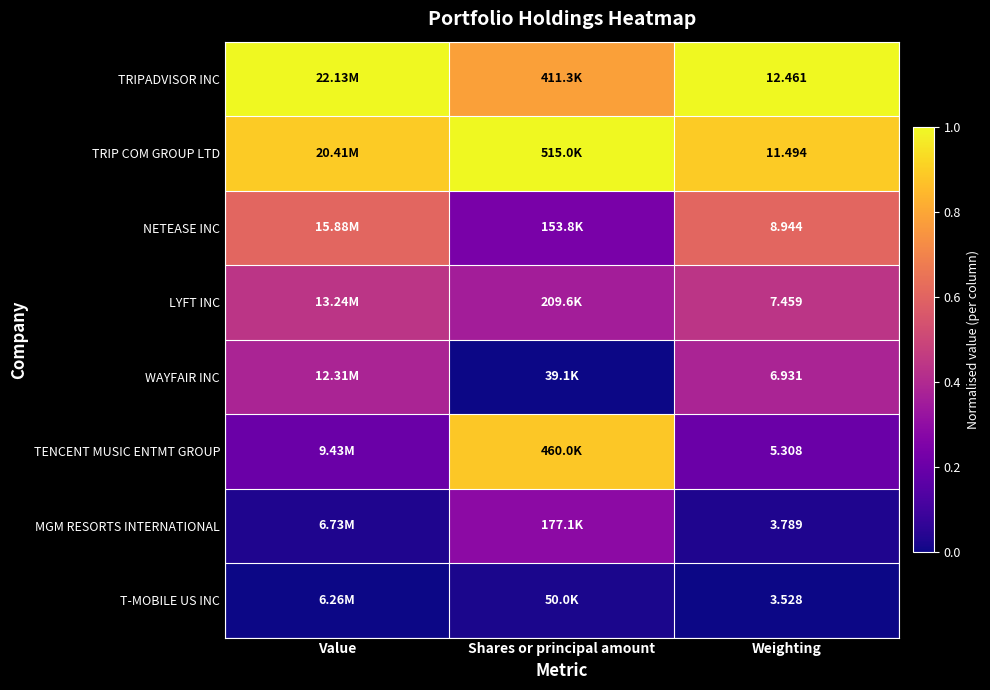

Where is WAYFAIR INC nearest to the value 0?

Shares or principal amount